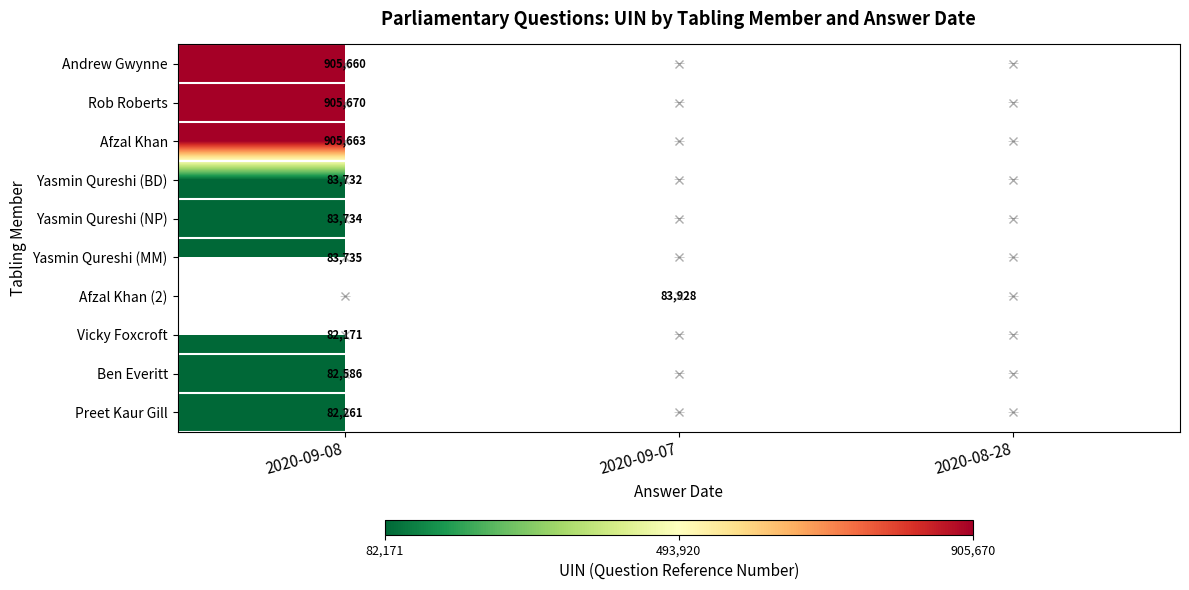

Is it true that Preet Kaur Gill equals 82261 at 2020-09-08?

True